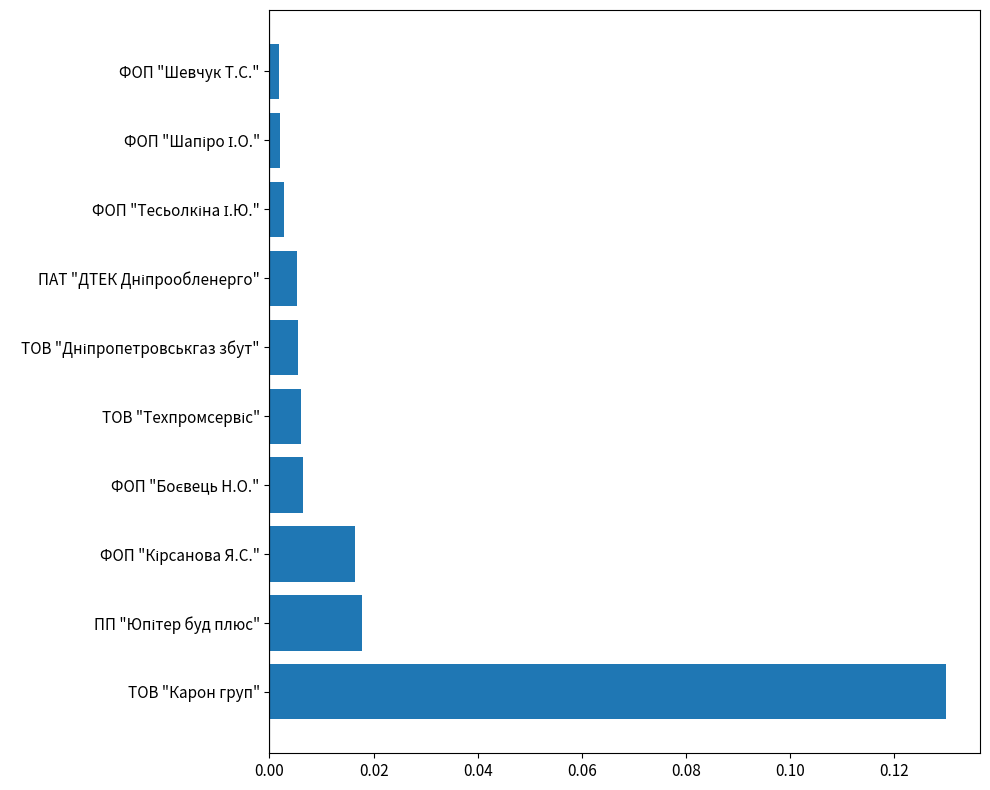

Which category has the highest value across all series?

ТОВ "Карон груп"